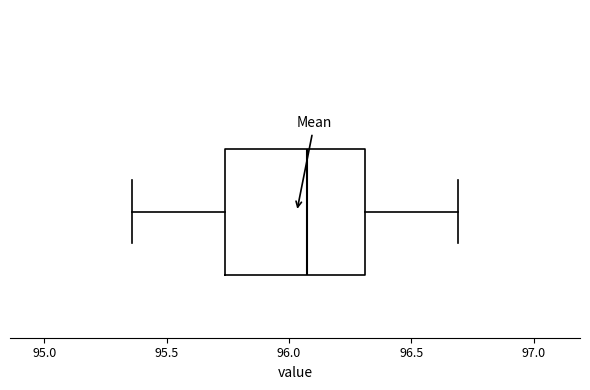

Where is the right edge of the box on the x-axis? The values are not printed on the chart, so give them approximately, as read against the axis.

96.30